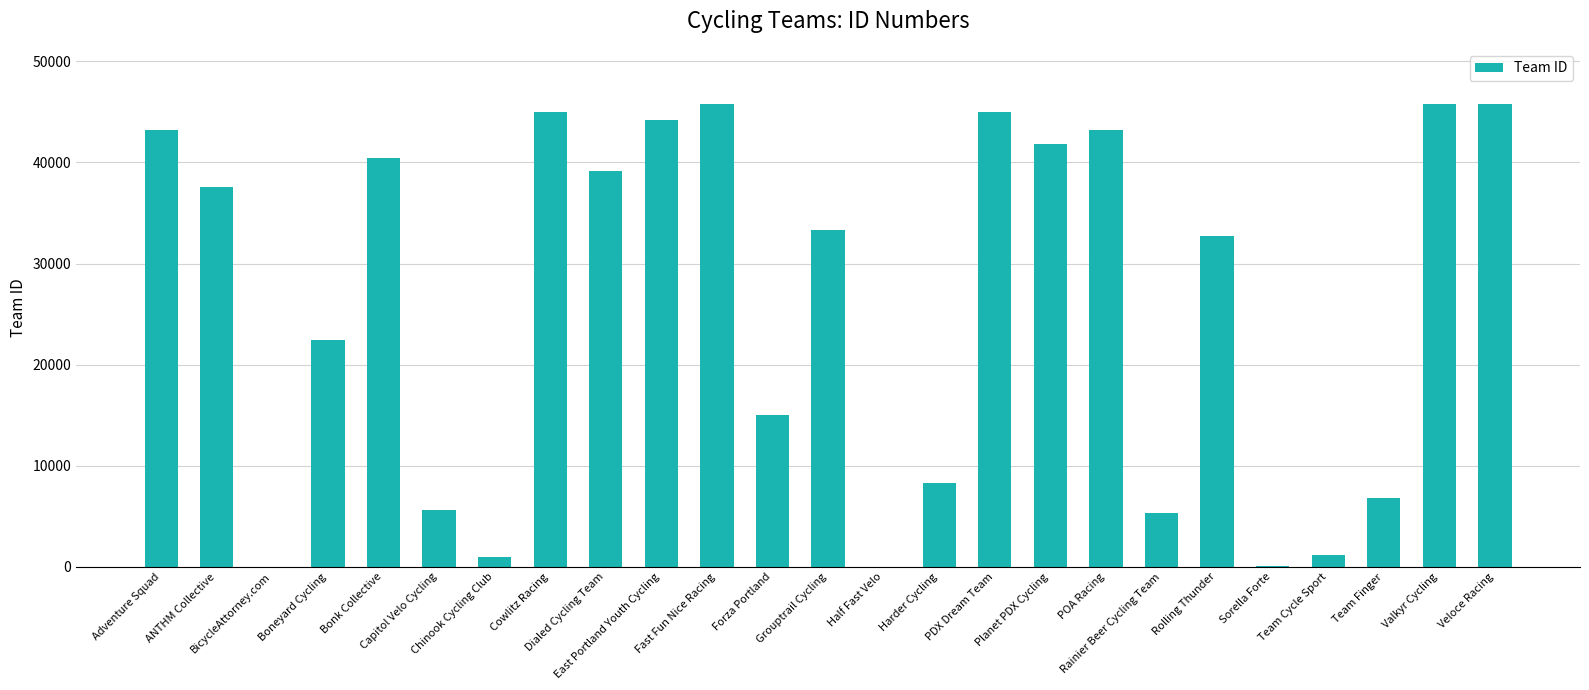

Where does the data first go above 33293?

Adventure Squad